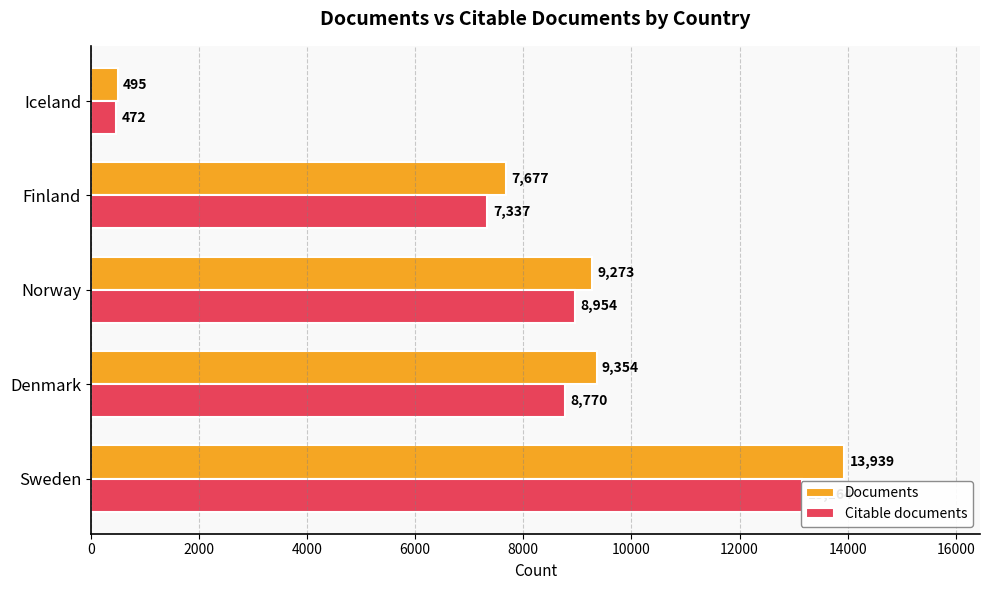

How many bars are there in each group?

2